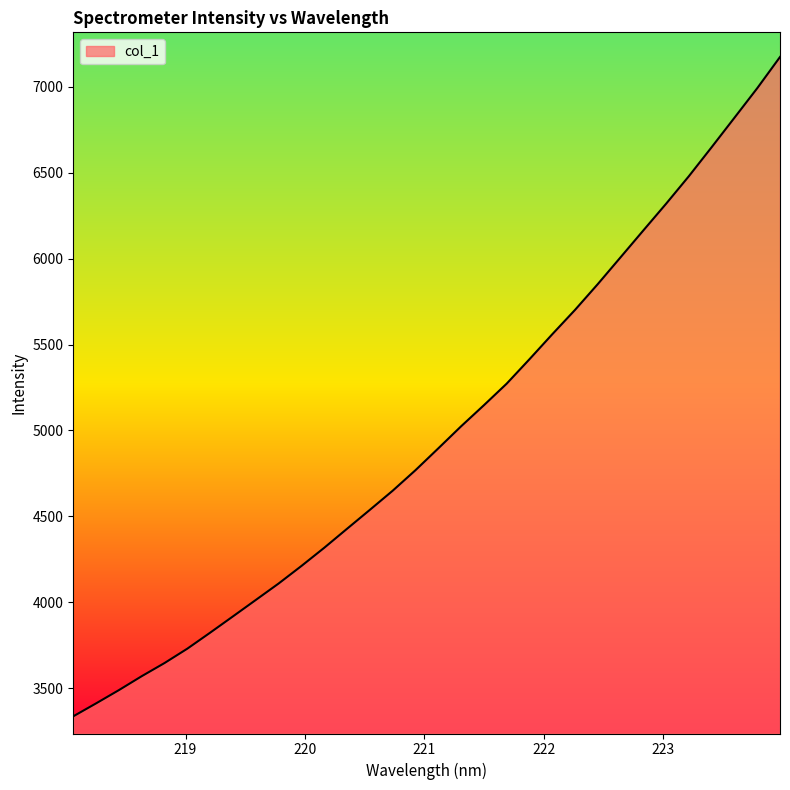

What is the difference between the maximum and minimum values?

3839.2